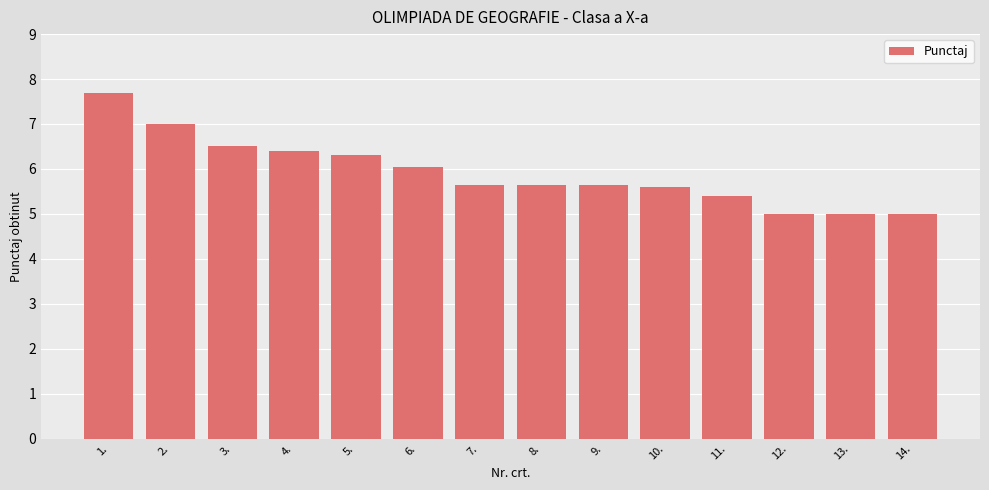

Which has a higher value, 13. or 9.?

9.